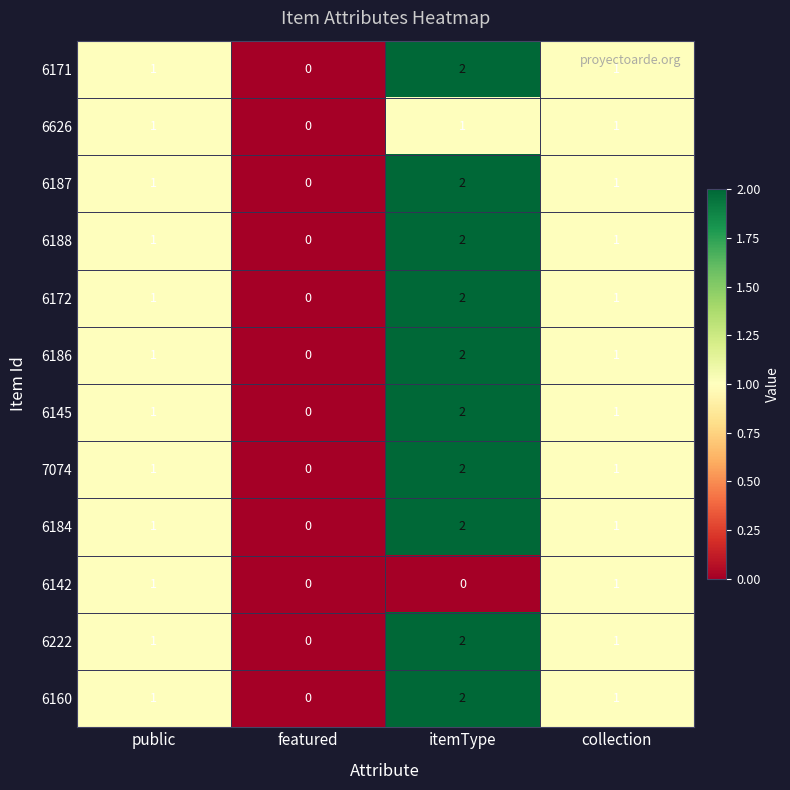

What is the sum of all 6626 values?

3